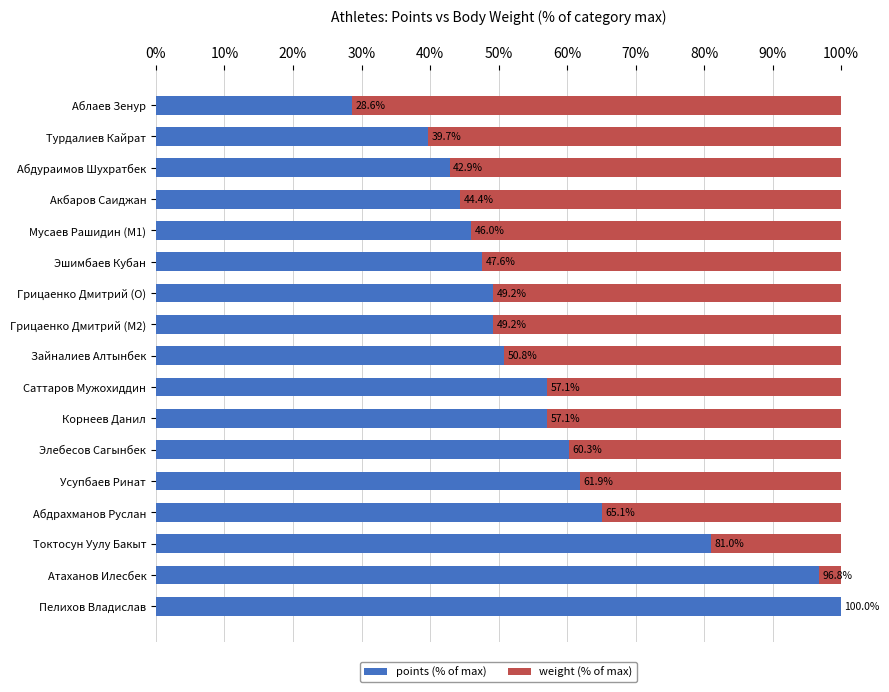

Which series has the widest spread of values?

points (% of max)